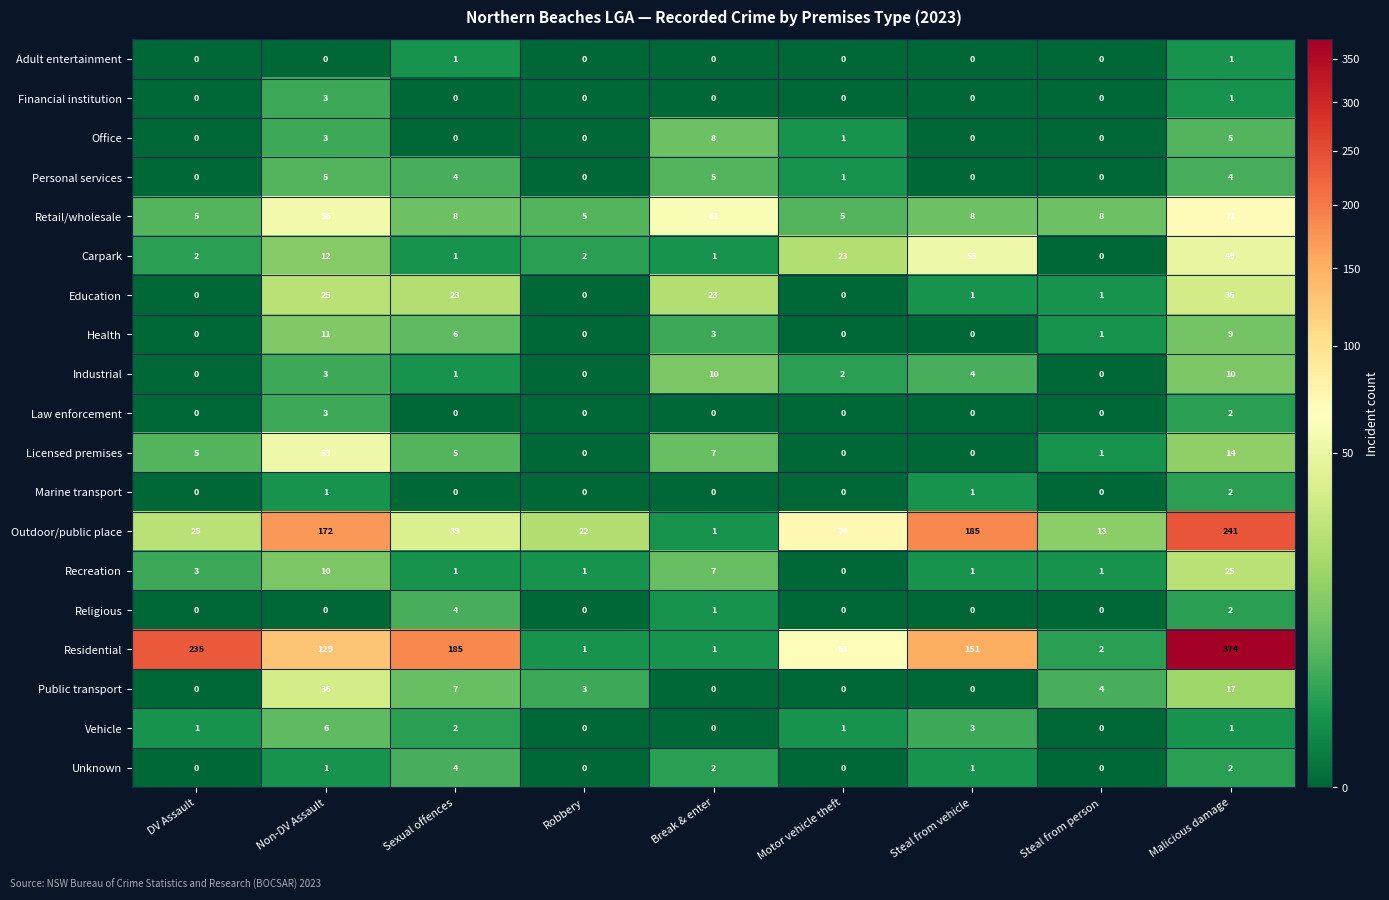

Which series has the widest spread of values?

Residential